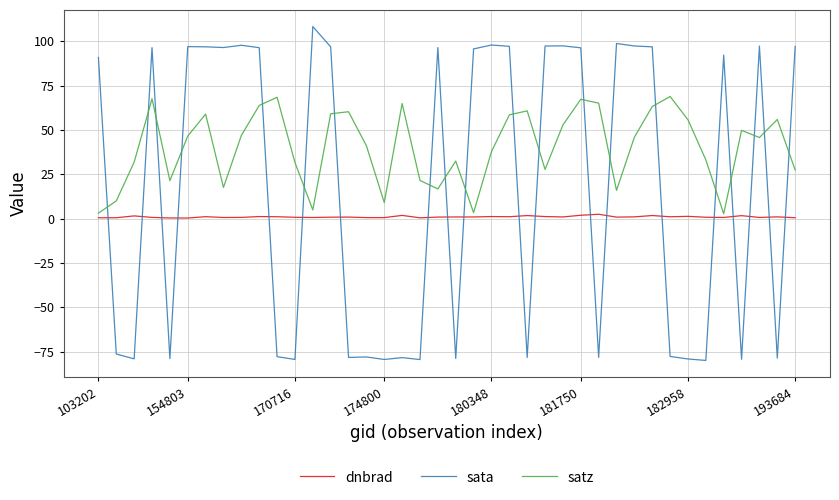

List the series in order of their peak value, lowest first.

dnbrad, satz, sata